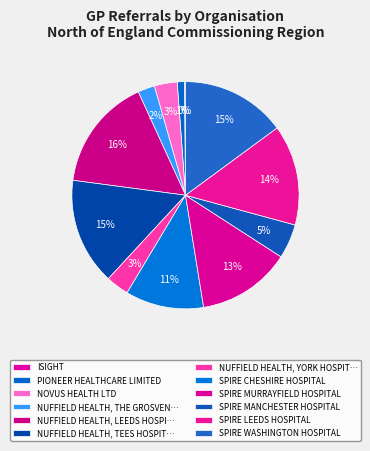

Which category has the biggest portion of the pie?

NUFFIELD HEALTH, LEEDS HOSPITAL